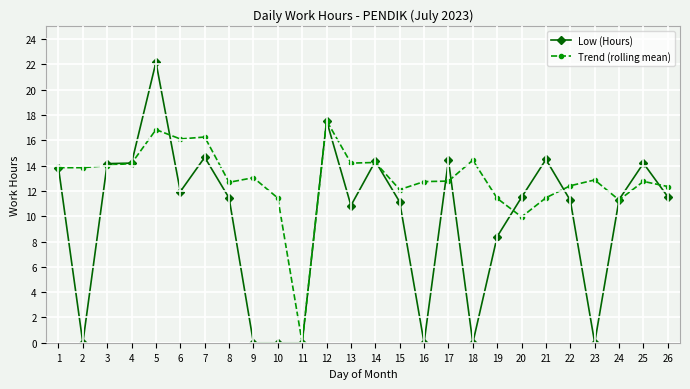

What is the value of the Trend (rolling mean) point at the 9th from the left?

13.0